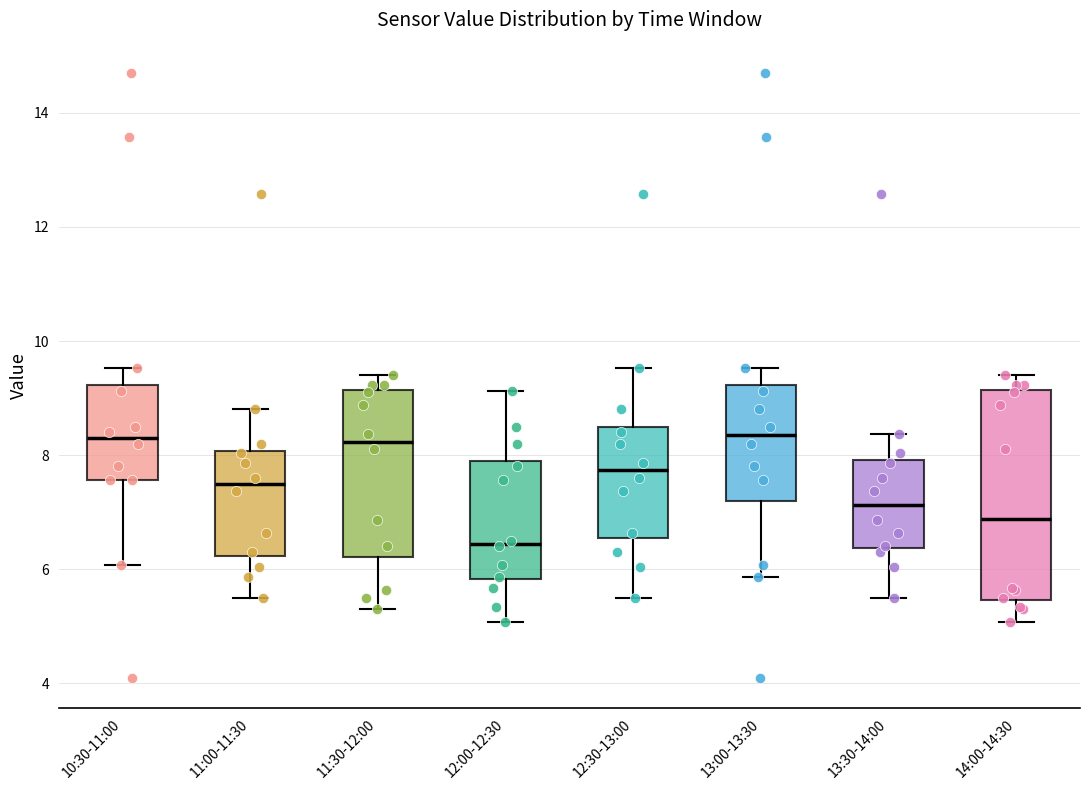

Reading left to right, transcribe this box plot: for each box, give where its median line is, the range the box spans, and where its two whiskers end, as read against the y-axis. The values are not printed on the chart, so give them approximately, as read against the axis.

10:30-11:00: median 8.4, box 7.6 to 9.2, whiskers 6.0 to 9.6
11:00-11:30: median 7.4, box 6.2 to 8.0, whiskers 5.6 to 8.8
11:30-12:00: median 8.2, box 6.2 to 9.2, whiskers 5.4 to 9.4
12:00-12:30: median 6.4, box 5.8 to 8.0, whiskers 5.0 to 9.2
12:30-13:00: median 7.8, box 6.6 to 8.6, whiskers 5.6 to 9.6
13:00-13:30: median 8.4, box 7.2 to 9.2, whiskers 5.8 to 9.6
13:30-14:00: median 7.2, box 6.4 to 8.0, whiskers 5.6 to 8.4
14:00-14:30: median 6.8, box 5.4 to 9.2, whiskers 5.0 to 9.4